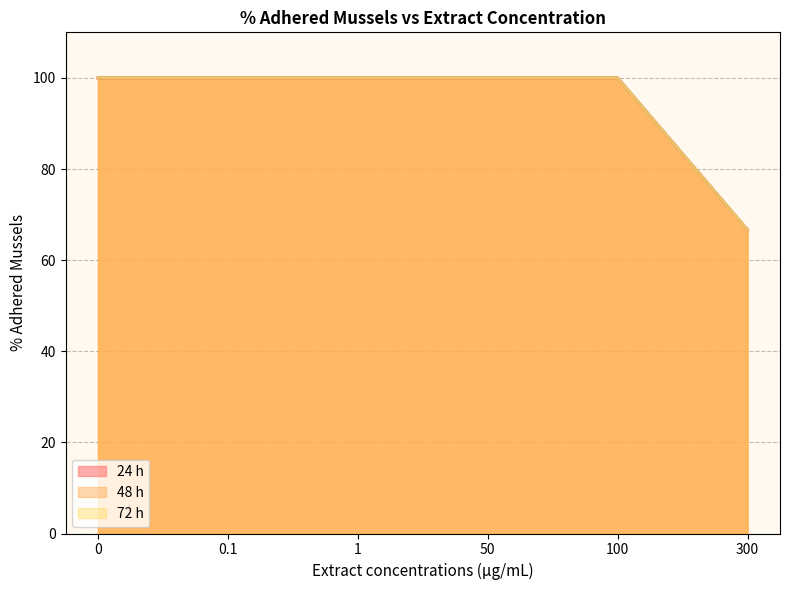

True or false: 24 h and 72 h cross at least once.

False